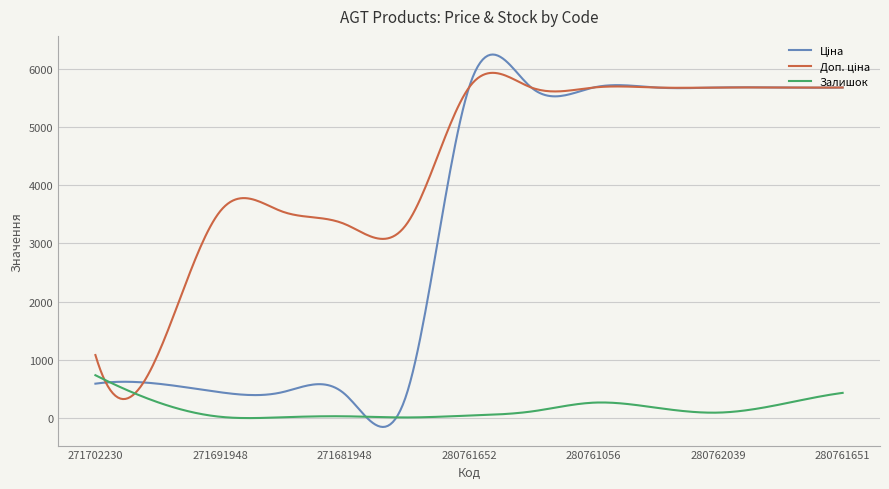

What is the maximum value shown in the chart?

6240.4